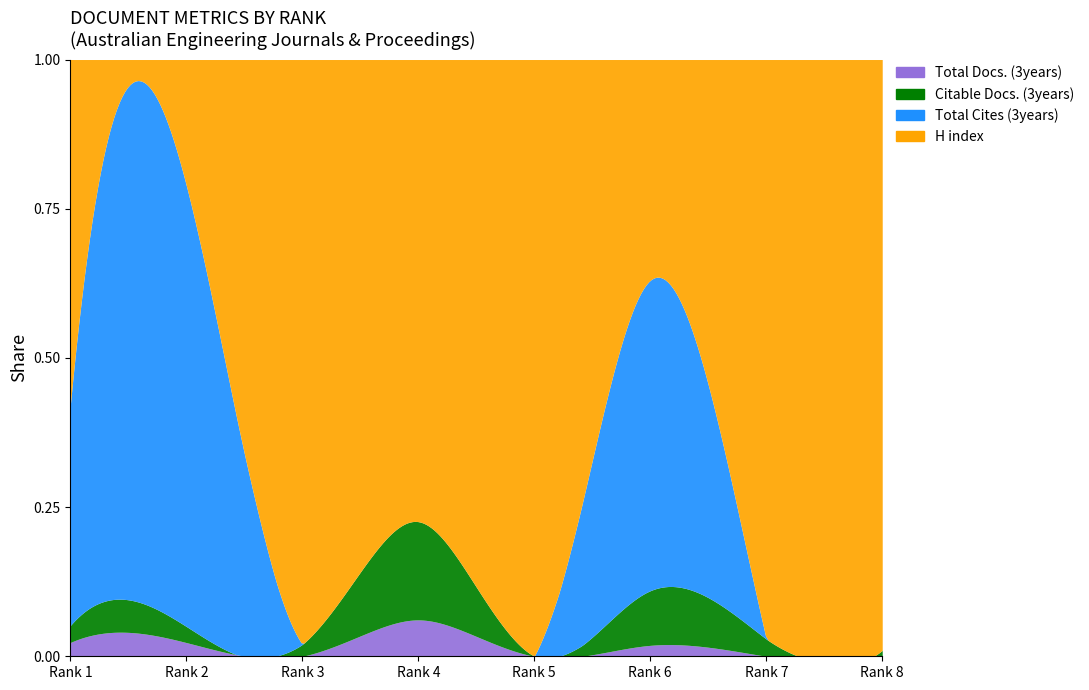

True or false: Total Cites (3years) has a value of 297 at Rank 7.

False